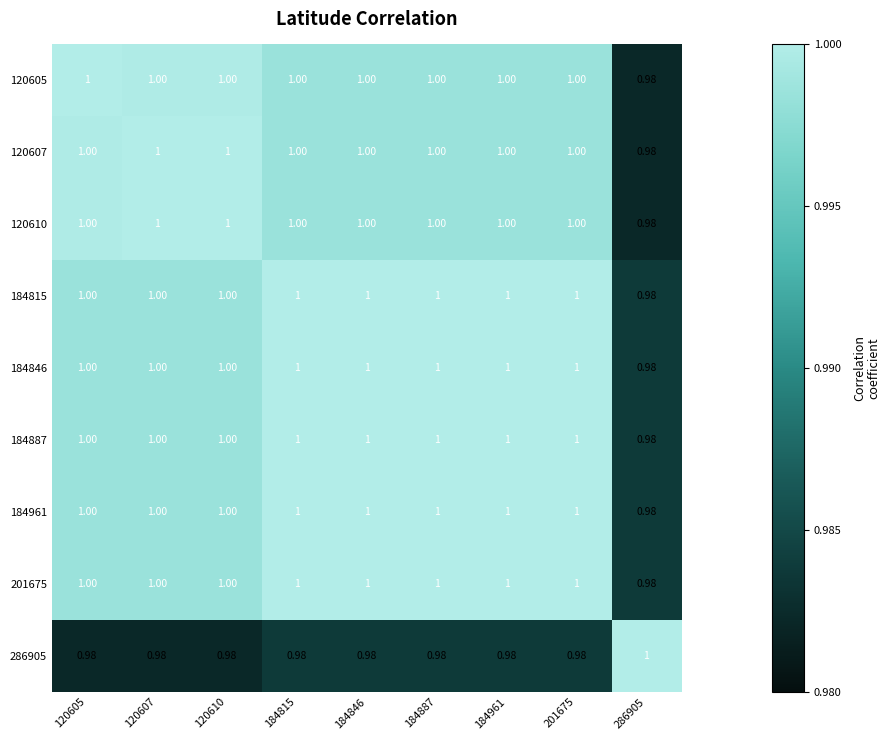

Is the value of 120610 at 120607 greater than the value of 286905 at 184961?

Yes